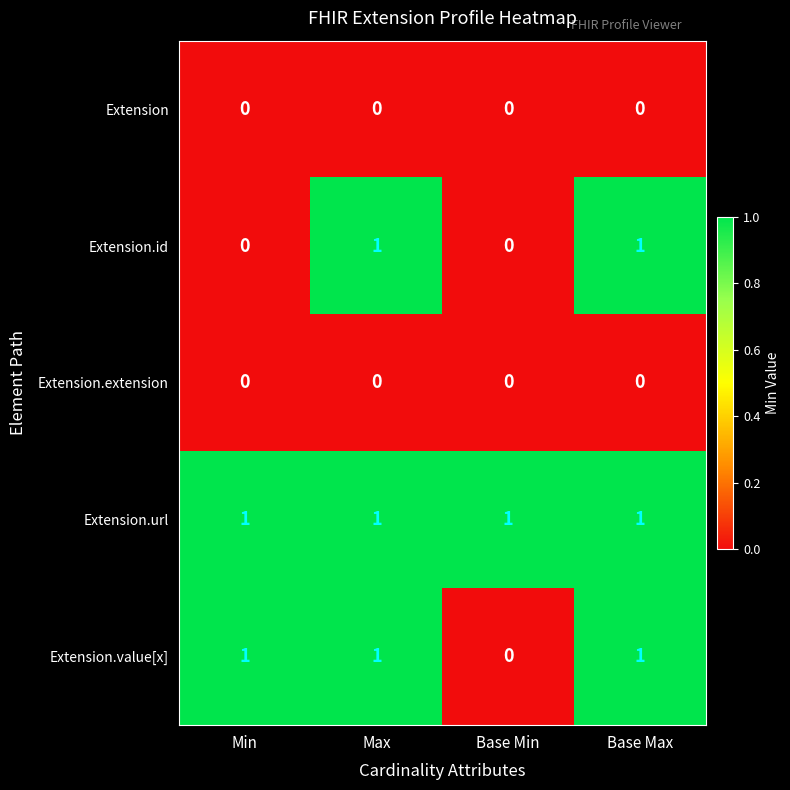

What is the sum of all Extension.url values?

4